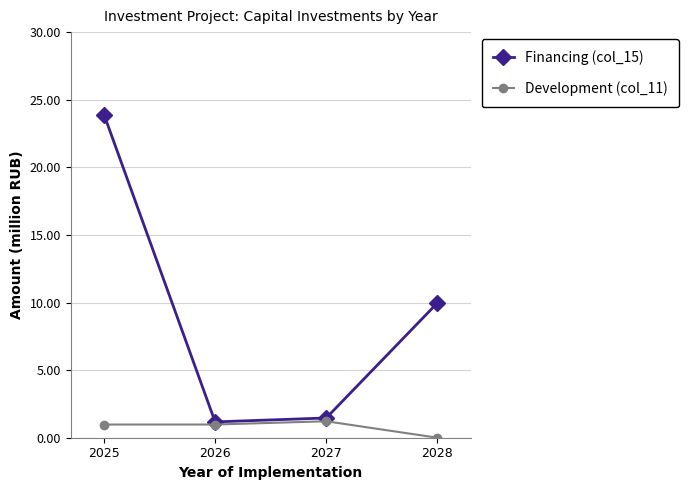

Is this an area chart (filled region under the line)?

No